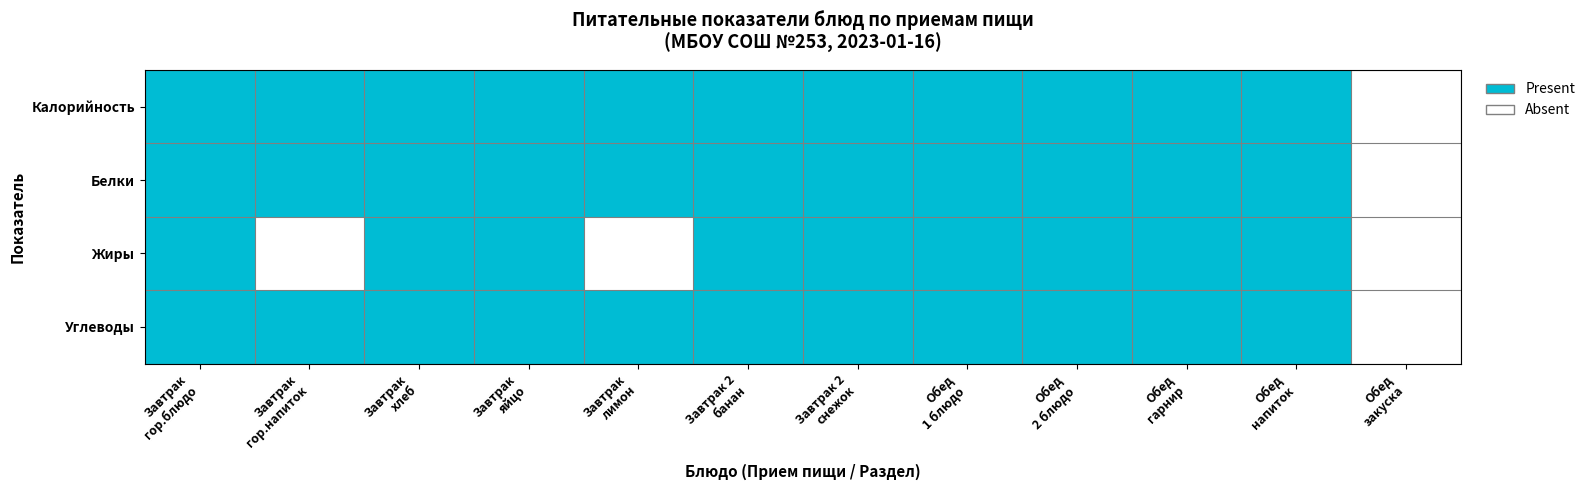

Rank the series at Завтрак гор.напиток from highest to lowest value.

Калорийность, Белки, Углеводы, Жиры